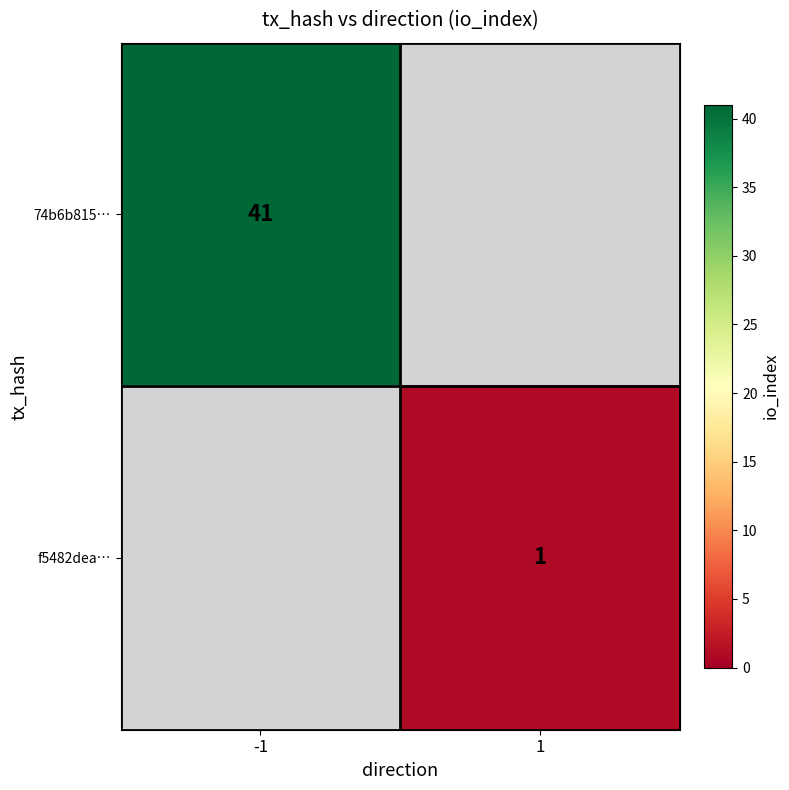

The value of 74b6b815… at -1 is 14. True or false?

False